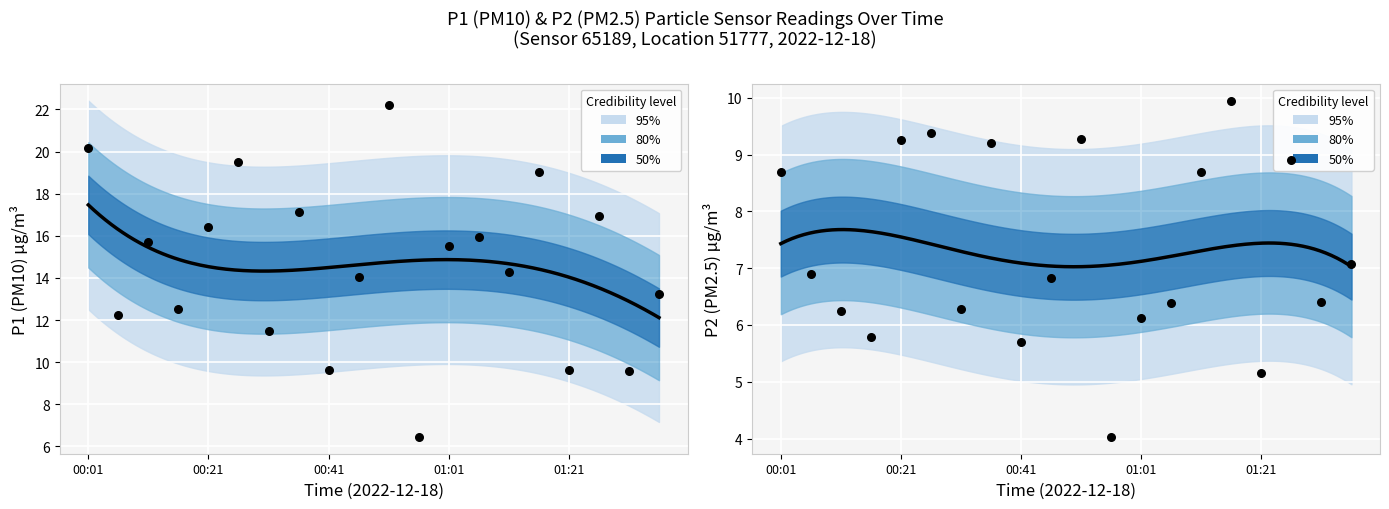

What is the total value across all series at 01:36?

20.3